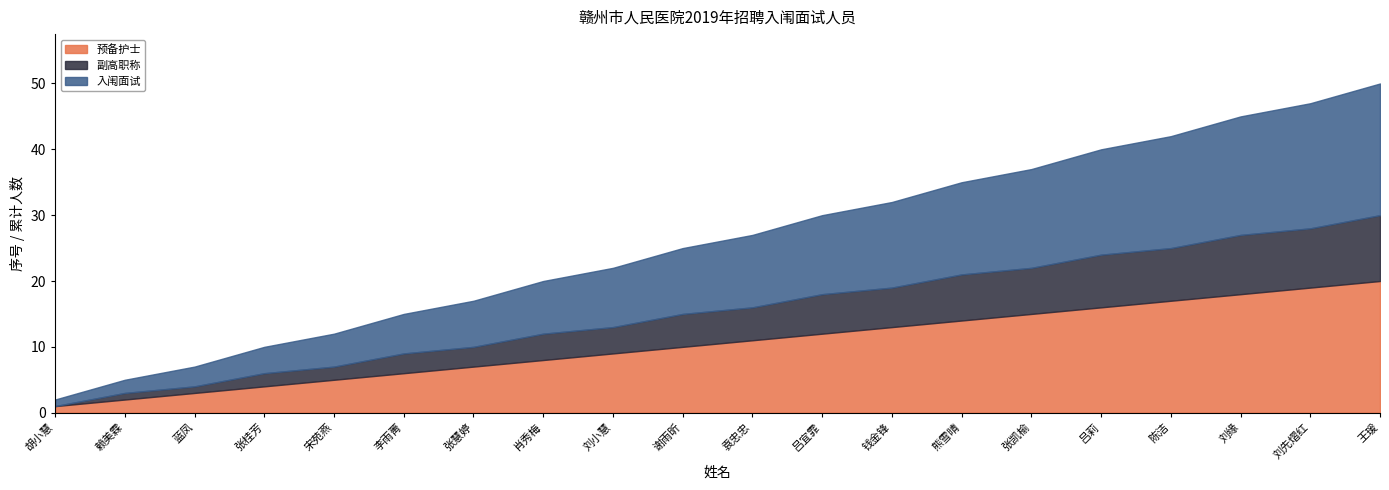

True or false: 预备护士 and 副高职称 cross at least once.

False